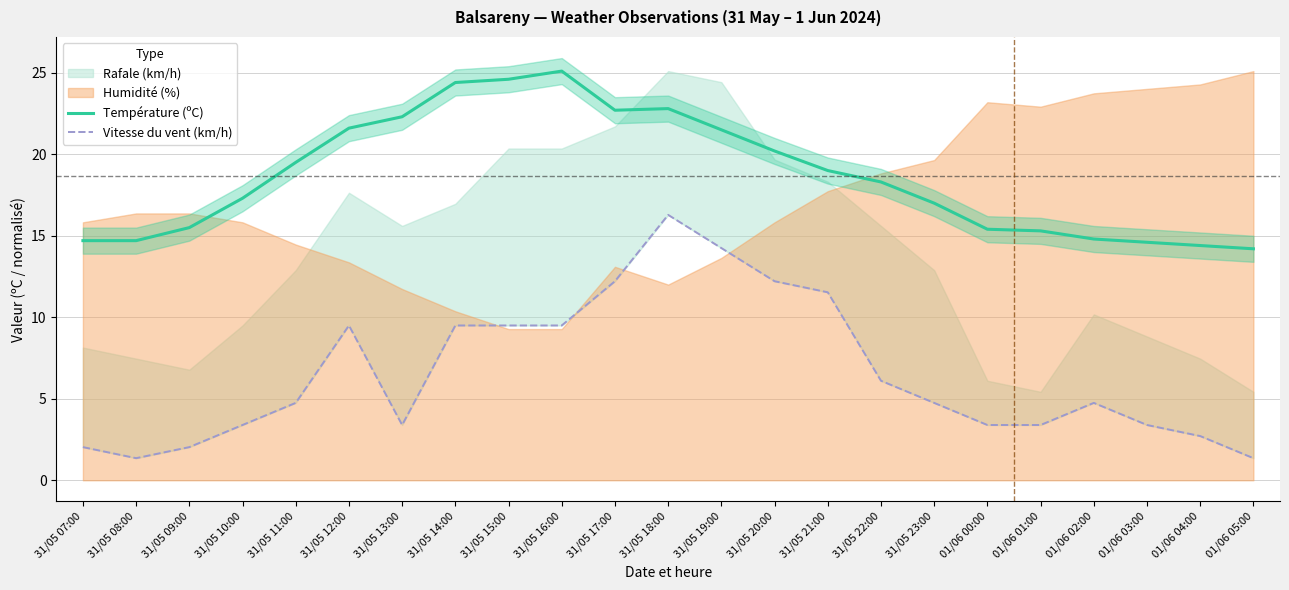

What position from the right is 31/05 20:00?

10